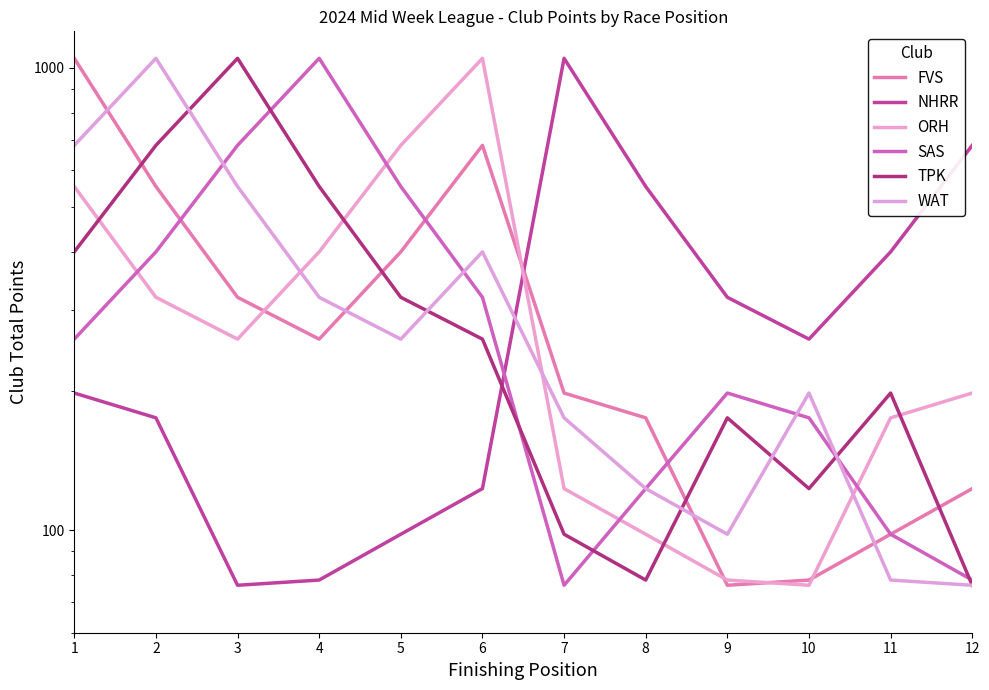

Rank the categories by FVS value from highest to lowest.

1, 6, 2, 5, 3, 4, 7, 8, 12, 11, 10, 9